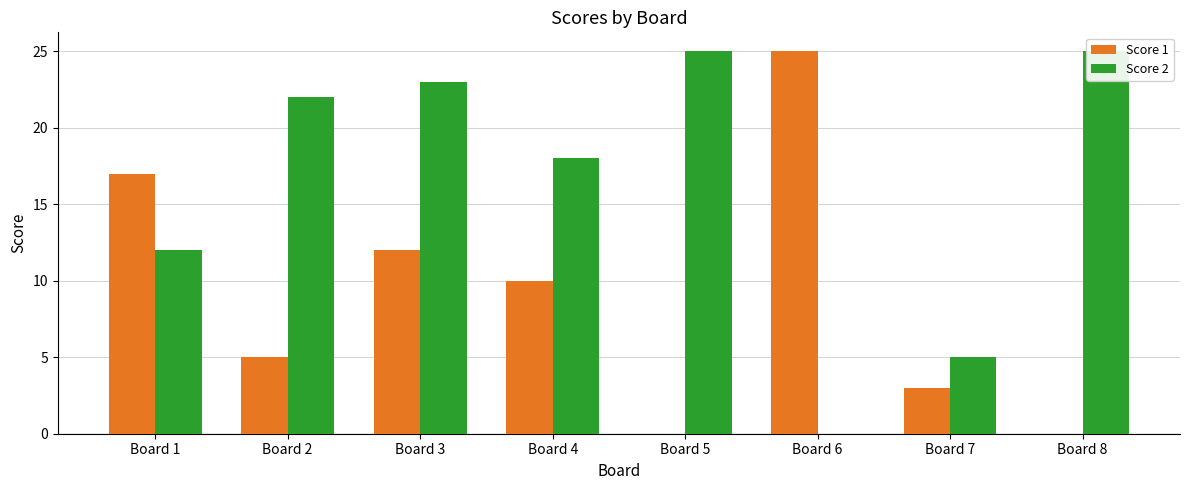

The value of Score 1 at Board 1 is 17. True or false?

True